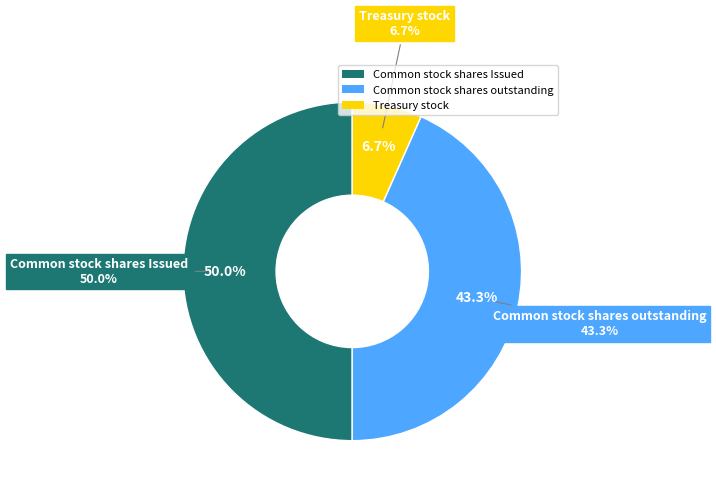

Between Treasury stock and Common stock shares Issued, which is larger?

Common stock shares Issued